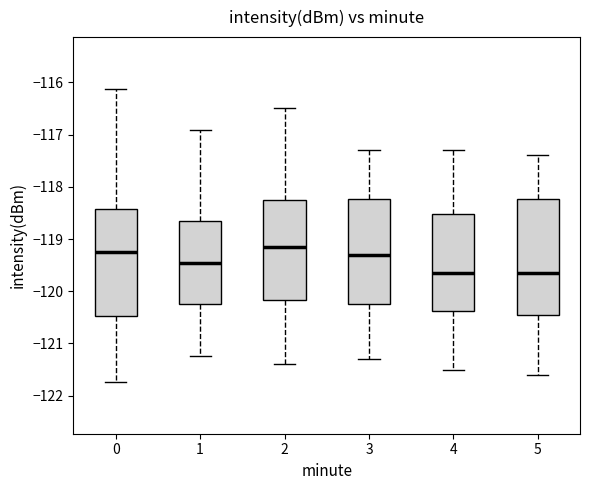

Comparing the boxes themselves (not the whiskers), which one is the tallest?

5